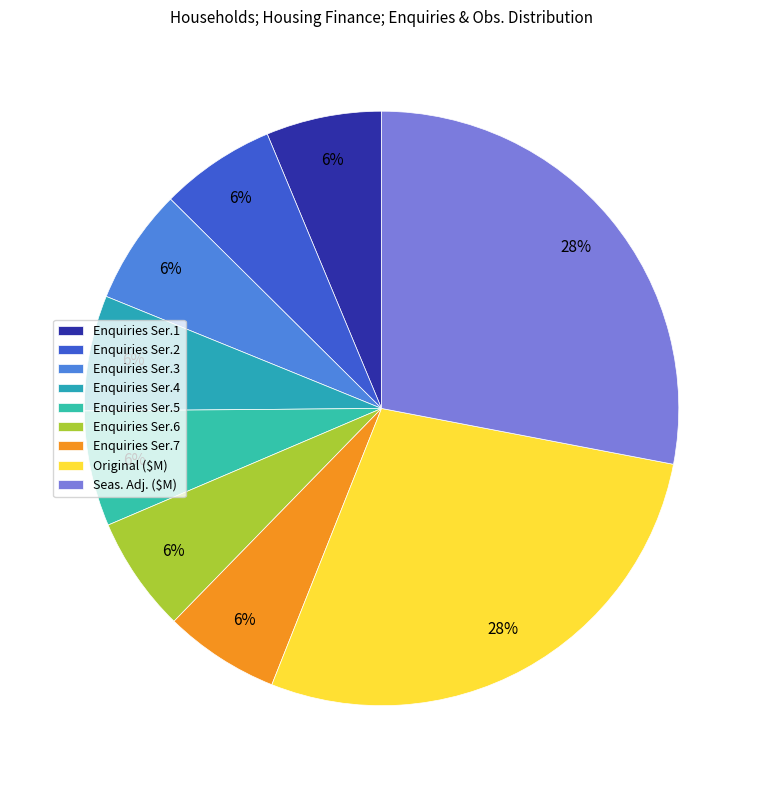

Count the number of slices in the pie.

9